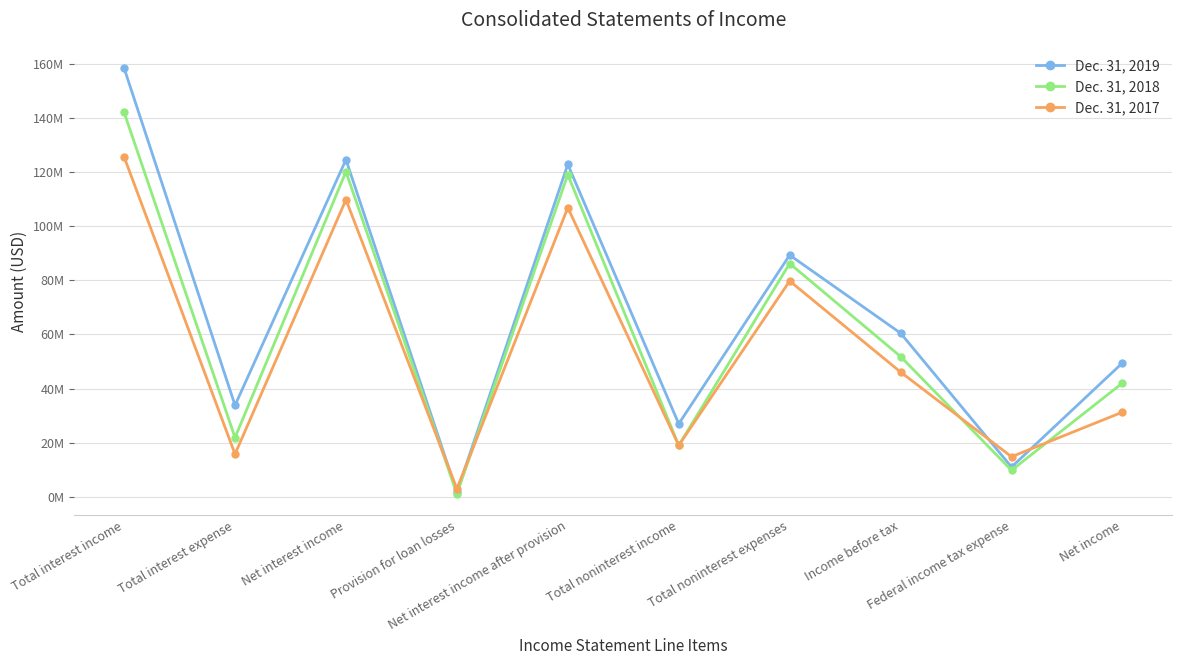

Reading right to left, transcribe all the data shown in this chart.

Dec. 31, 2019: Net income=49456000	Federal income tax expense=11004000	Income before tax=60460000	Total noninterest expenses=89280000	Total noninterest income=26956000	Net interest income after provision=122784000	Provision for loan losses=1750000	Net interest income=124534000	Total interest expense=33803000	Total interest income=158337000
Dec. 31, 2018: Net income=42024000	Federal income tax expense=9798000	Income before tax=51822000	Total noninterest expenses=86170000	Total noninterest income=19010000	Net interest income after provision=118982000	Provision for loan losses=1100000	Net interest income=120082000	Total interest expense=21899000	Total interest income=141981000
Dec. 31, 2017: Net income=31274000	Federal income tax expense=14809000	Income before tax=46083000	Total noninterest expenses=79716000	Total noninterest income=19001000	Net interest income after provision=106798000	Provision for loan losses=2950000	Net interest income=109748000	Total interest expense=15795000	Total interest income=125543000